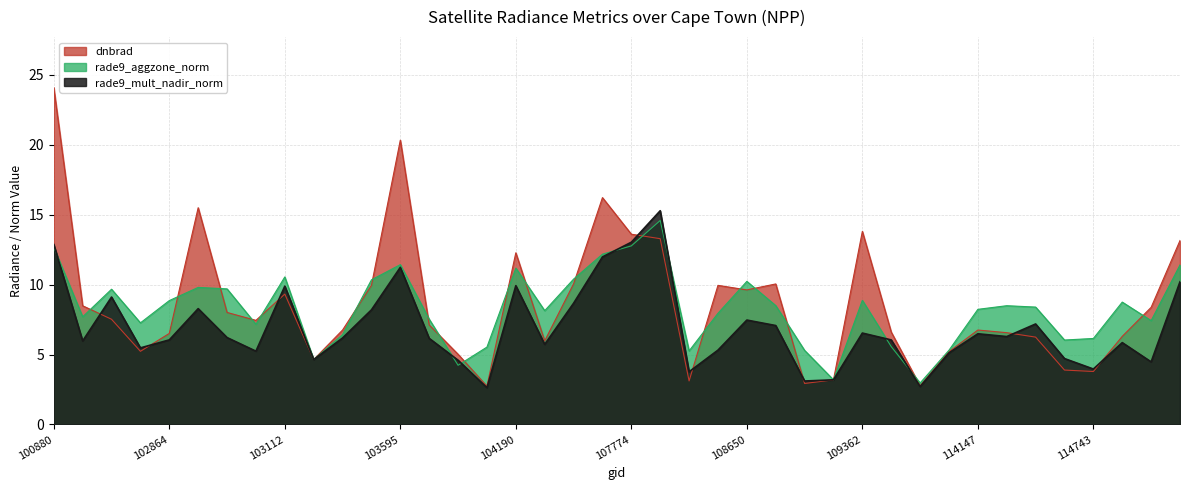

Where is the first local maximum for rade9_mult_nadir_norm?

102623